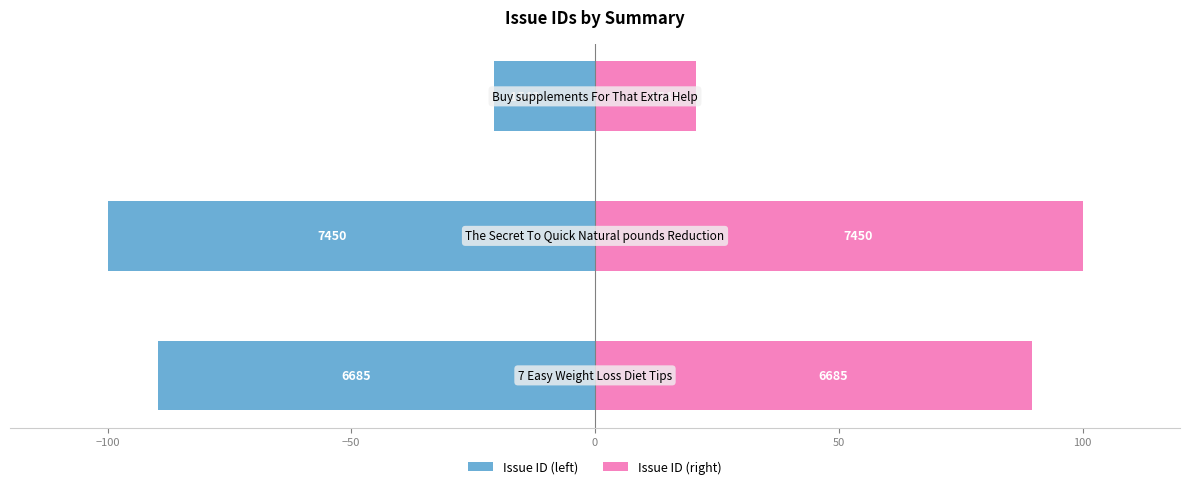

Which series has the largest range (max minus min)?

Issue ID (left)